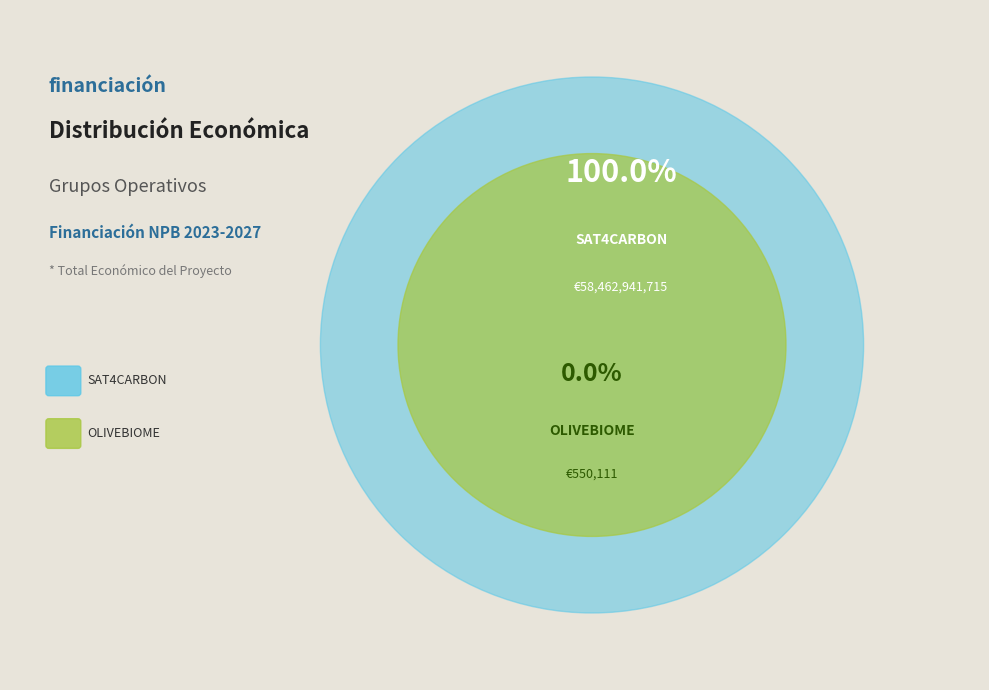

What is the change in value from SAT4CARBON to OLIVEBIOME?

-58462391604